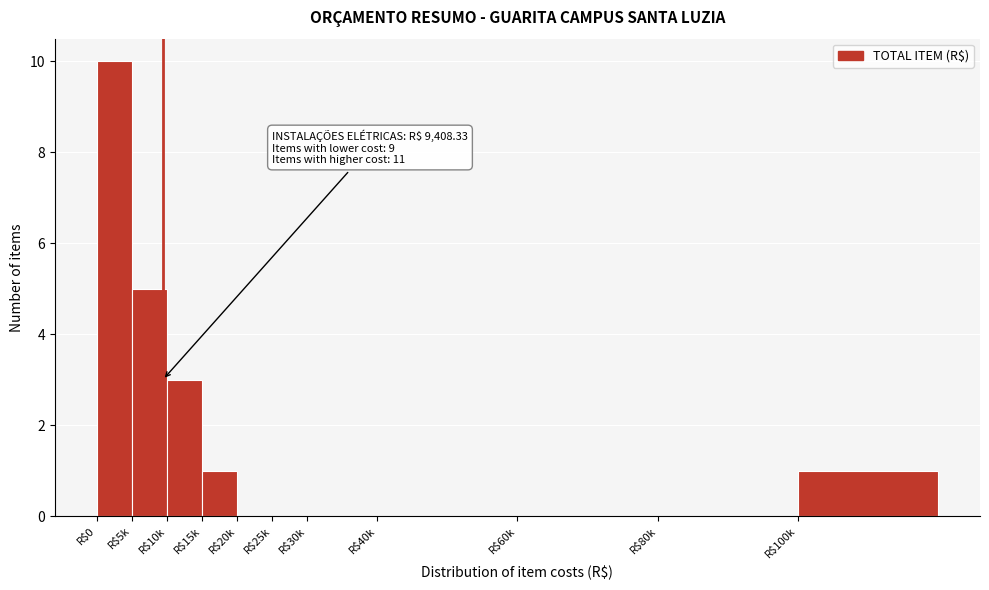

At which category does the chart reach its peak across all series?

R$0